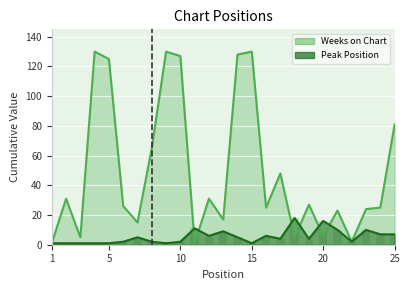

At how many categories does at least one series exceed 64?

8